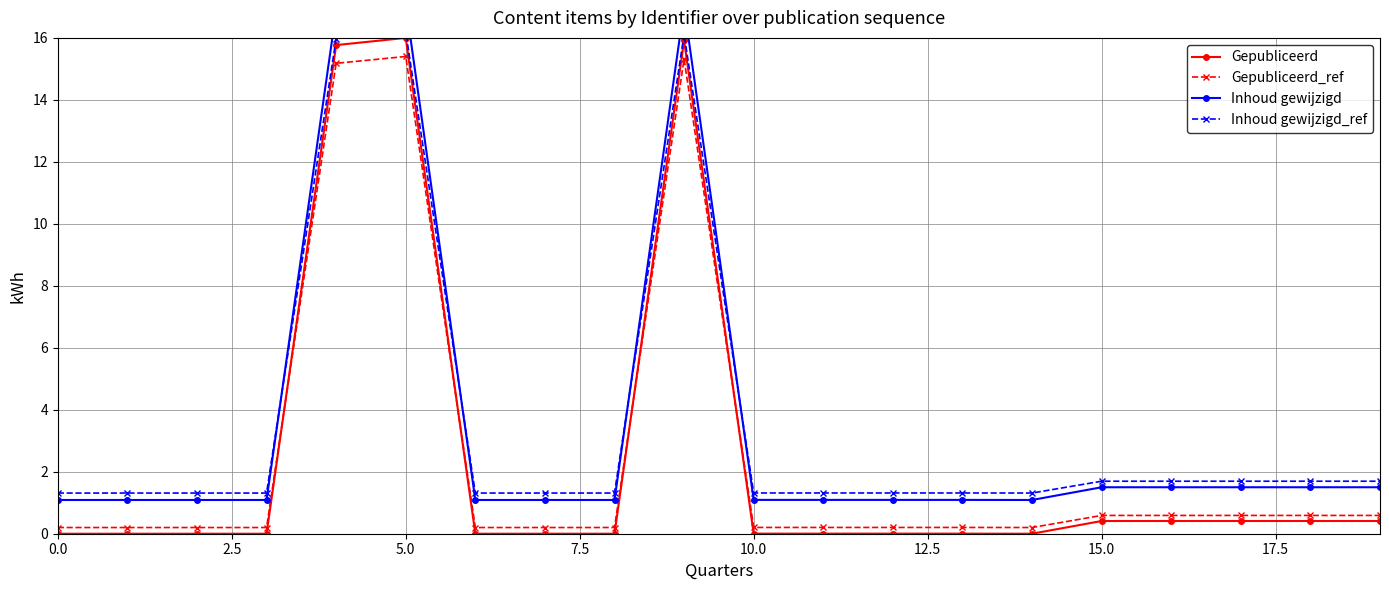

True or false: Inhoud gewijzigd and Gepubliceerd cross at least once.

False